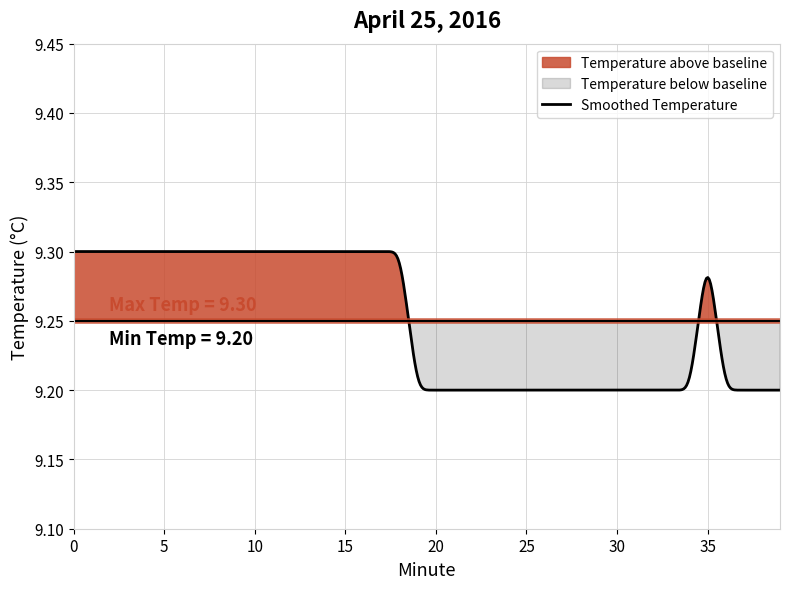

Reading left to right, what are all the values shown in this chart?

0=9.3	1=9.3	2=9.3	3=9.3	4=9.3	5=9.3	6=9.3	7=9.3	8=9.3	9=9.3	10=9.3	11=9.3	12=9.3	13=9.3	14=9.3	15=9.3	16=9.3	17=9.3	18=9.3	19=9.2	20=9.2	21=9.2	22=9.2	23=9.2	24=9.2	25=9.2	26=9.2	27=9.2	28=9.2	29=9.2	30=9.2	31=9.2	32=9.2	33=9.2	34=9.2	35=9.3	36=9.2	37=9.2	38=9.2	39=9.2